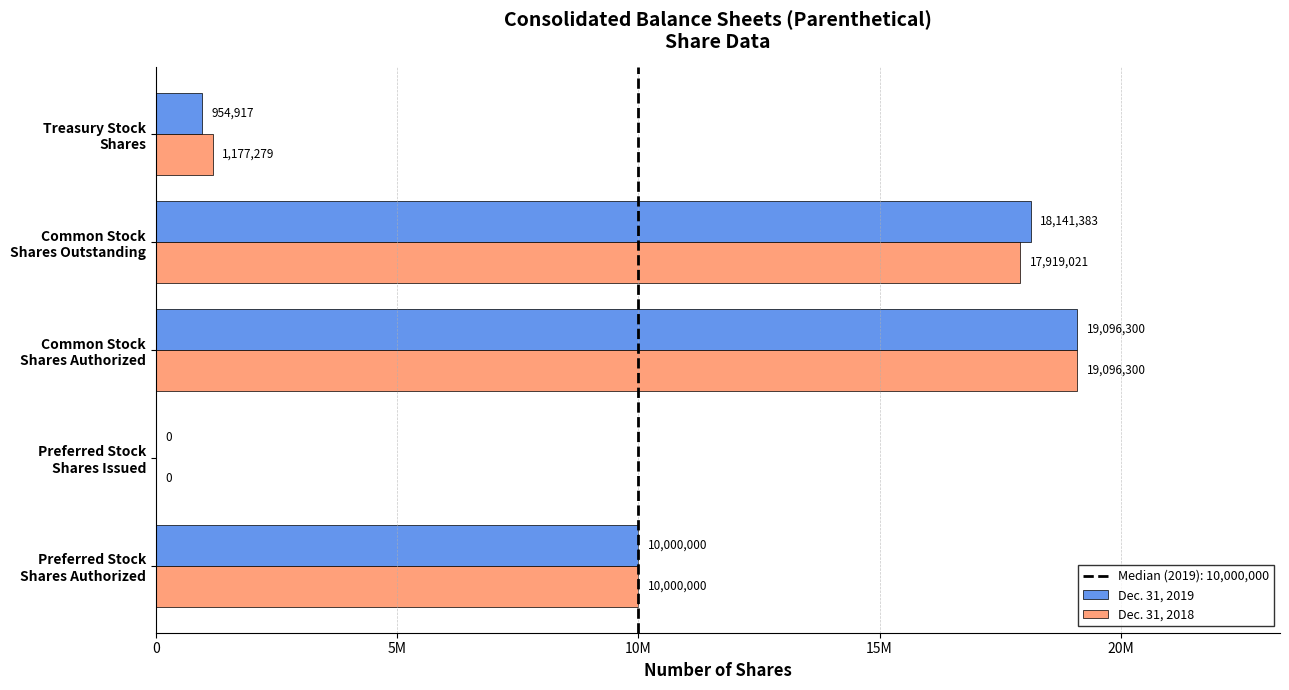

How many distinct data groups are displayed?

2